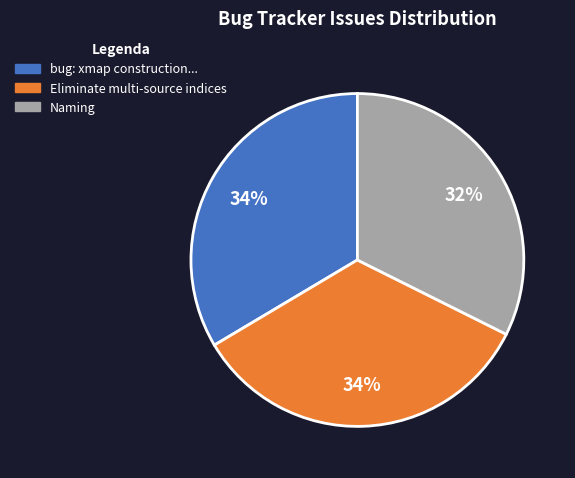

Is there any slice that represents more than half of the pie?

No